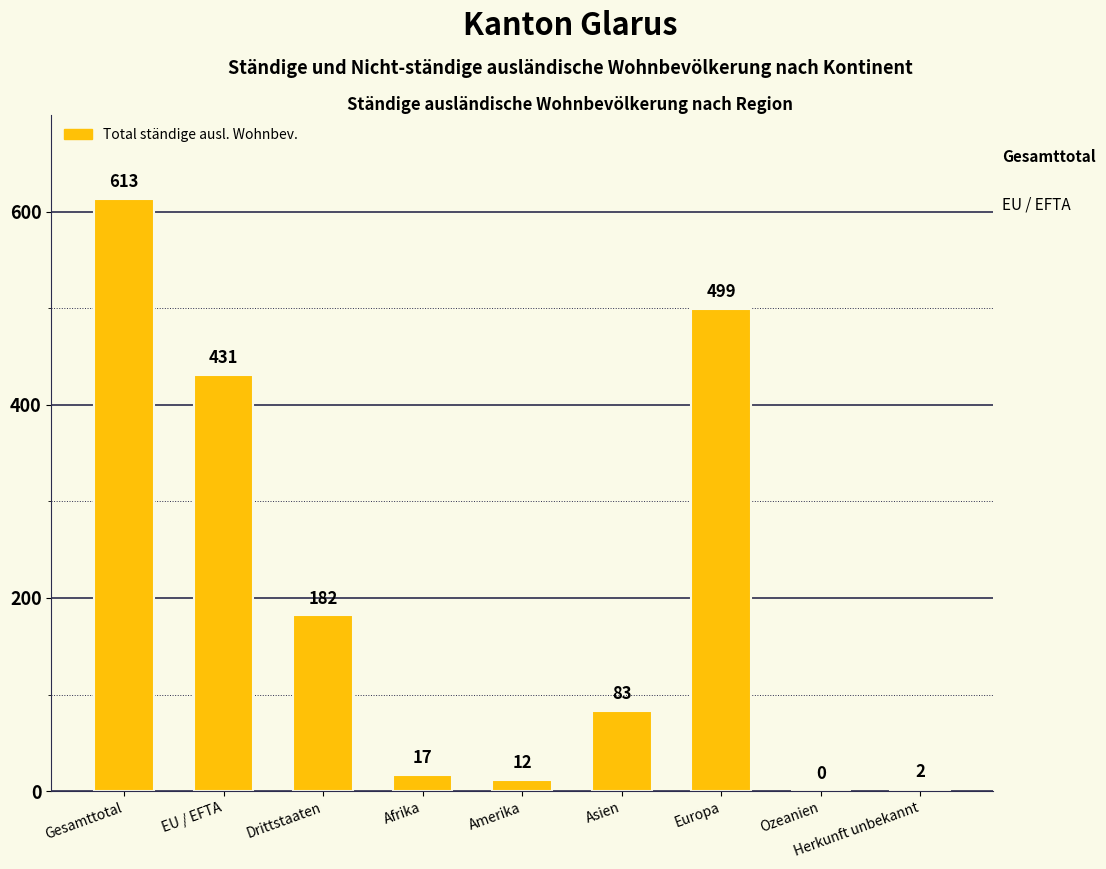

The value at Ozeanien is 195. True or false?

False